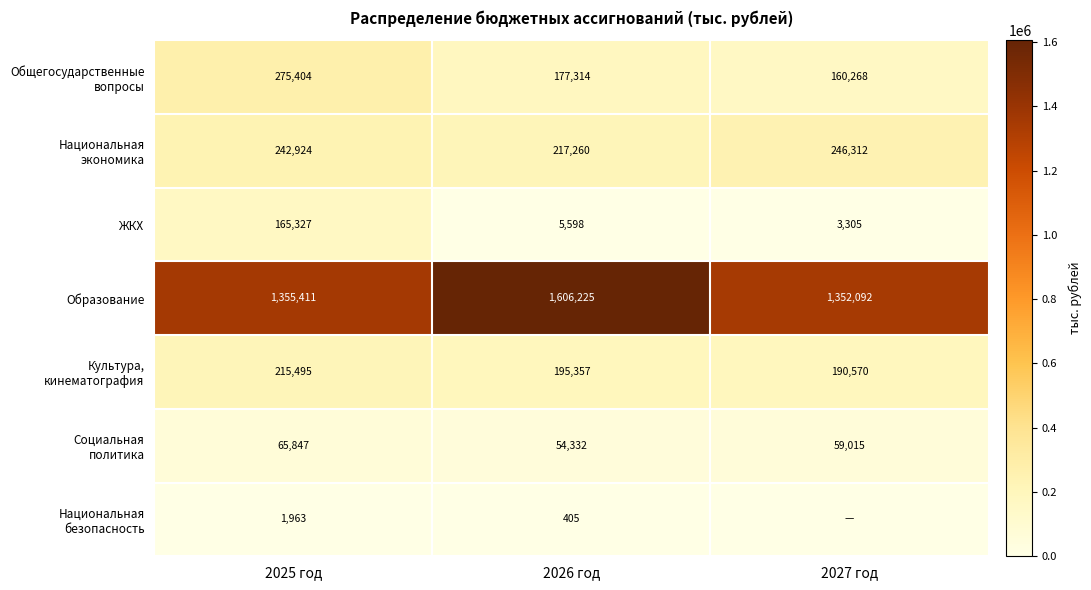

What is the spread (max minus min) of values at 2025 год?

1353448